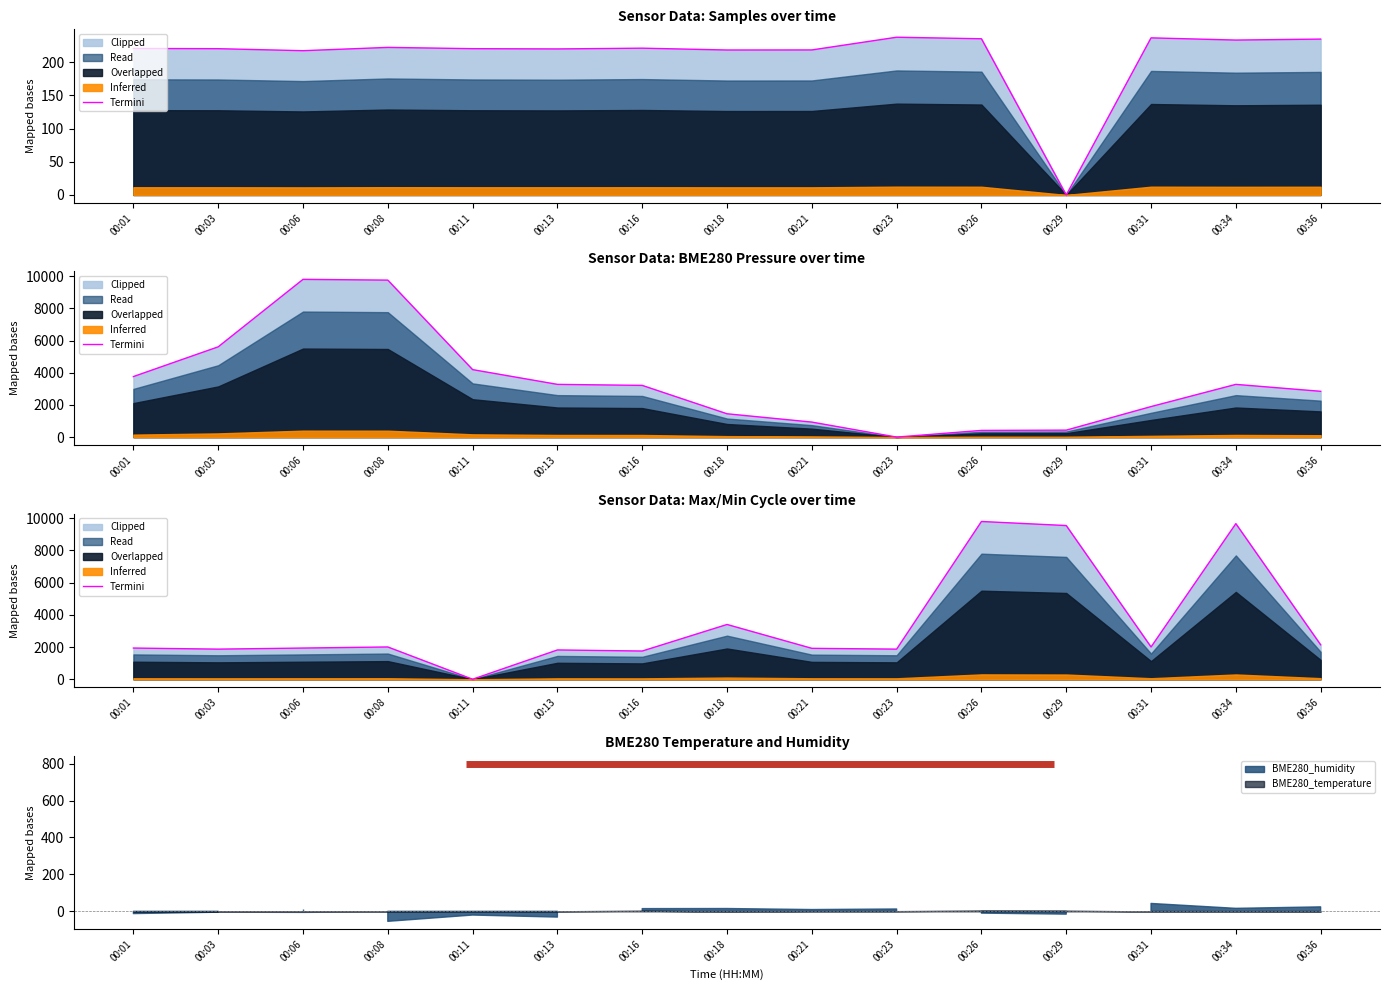

How many lines are shown in the chart?

1